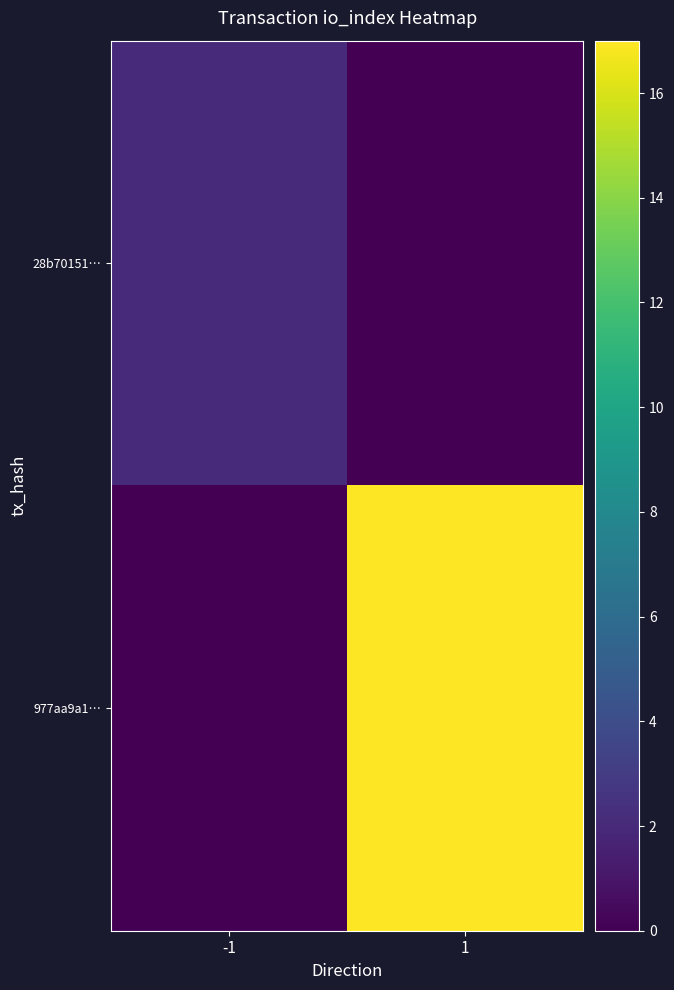

How many distinct data groups are displayed?

2